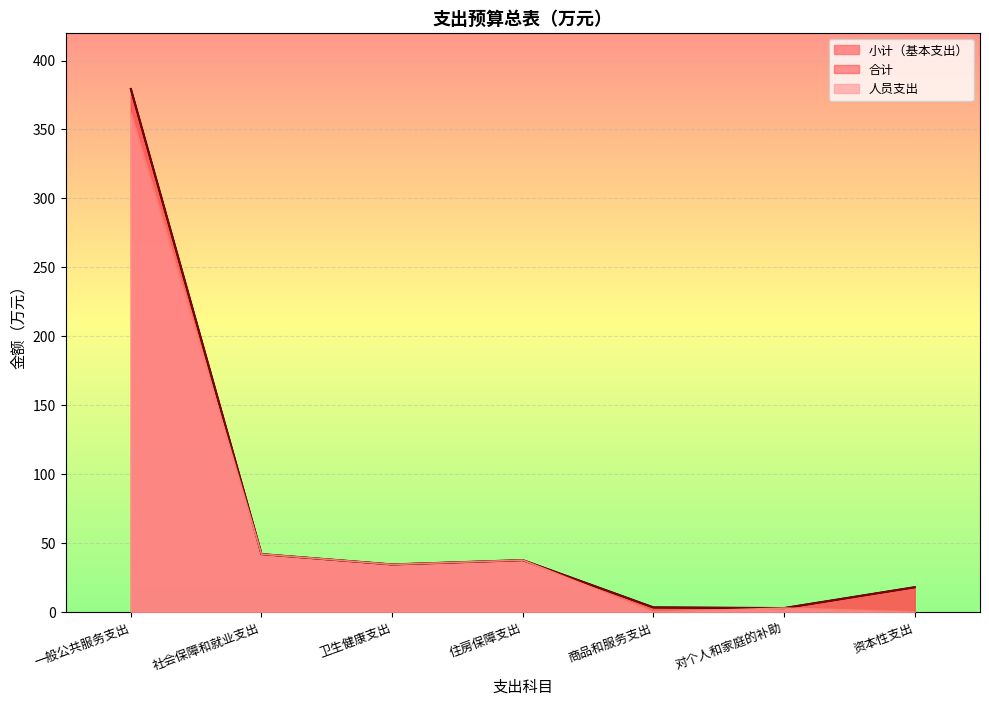

At which category is the sum across all series the highest?

一般公共服务支出